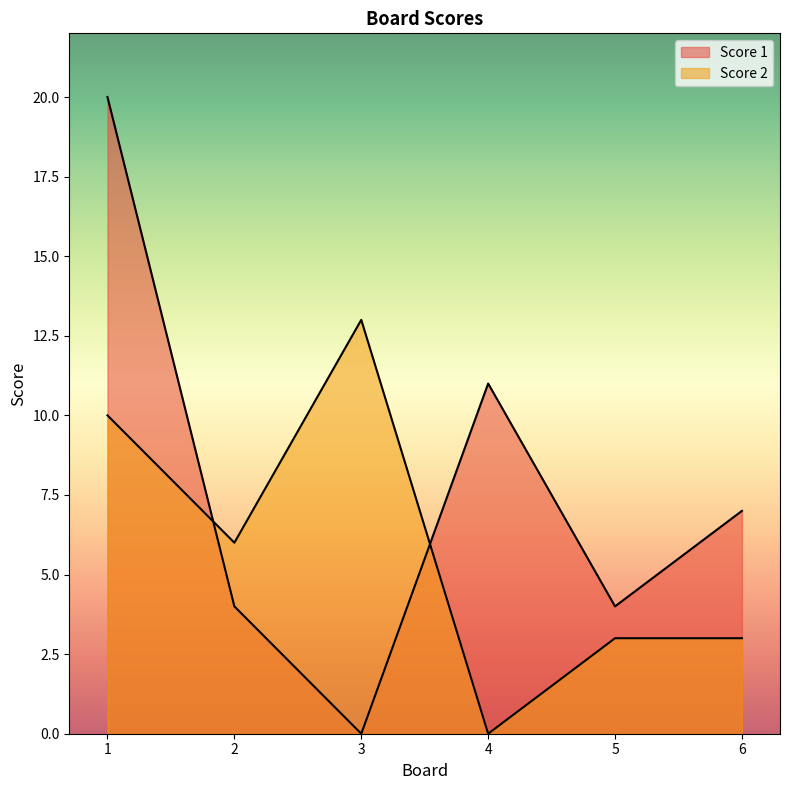

Where is the first local maximum for Score 1?

4